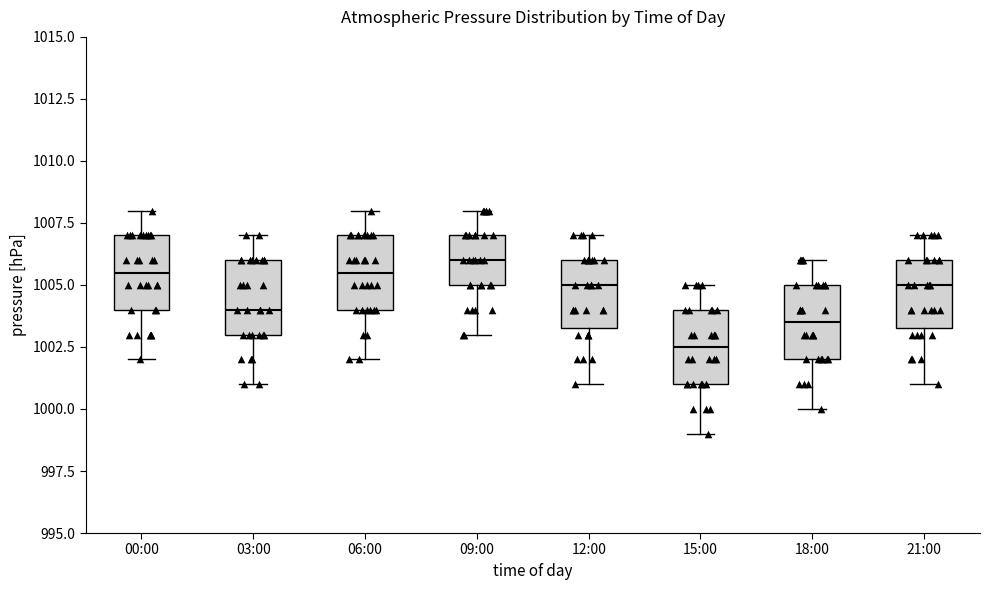

Reading left to right, transcribe this box plot: for each box, give where its median line is, the range the box spans, and where its two whiskers end, as read against the y-axis. The values are not printed on the chart, so give them approximately, as read against the axis.

00:00: median 1005.5, box 1004.0 to 1007.0, whiskers 1002.0 to 1008.0
03:00: median 1004.0, box 1003.0 to 1006.0, whiskers 1001.0 to 1007.0
06:00: median 1005.5, box 1004.0 to 1007.0, whiskers 1002.0 to 1008.0
09:00: median 1006.0, box 1005.0 to 1007.0, whiskers 1003.0 to 1008.0
12:00: median 1005.0, box 1003.5 to 1006.0, whiskers 1001.0 to 1007.0
15:00: median 1002.5, box 1001.0 to 1004.0, whiskers 999.0 to 1005.0
18:00: median 1003.5, box 1002.0 to 1005.0, whiskers 1000.0 to 1006.0
21:00: median 1005.0, box 1003.5 to 1006.0, whiskers 1001.0 to 1007.0